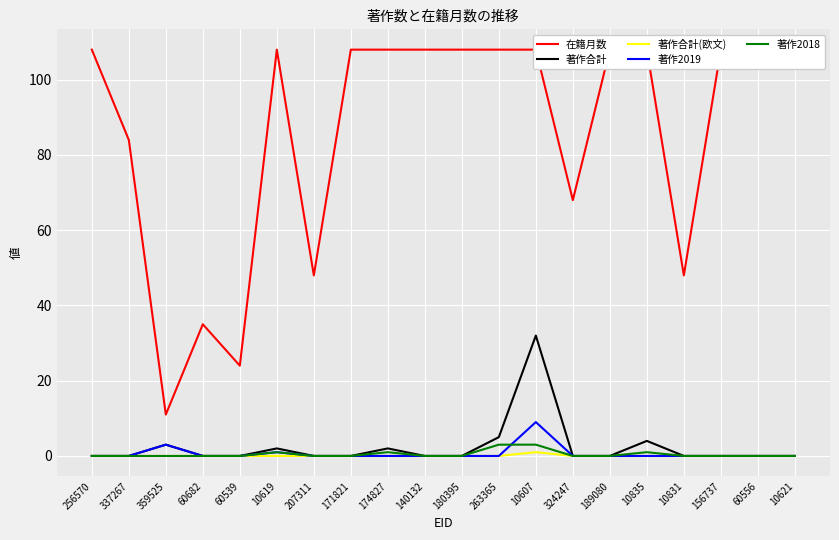

Reading right to left, extract all data points from this chart.

在籍月数: 10621=108	60556=108	156737=108	10831=48	10835=108	189080=108	324247=68	10607=108	263365=108	180395=108	140132=108	174827=108	171821=108	207311=48	10619=108	60539=24	60682=35	359525=11	337267=84	256570=108
著作合計: 10621=0	60556=0	156737=0	10831=0	10835=4	189080=0	324247=0	10607=32	263365=5	180395=0	140132=0	174827=2	171821=0	207311=0	10619=2	60539=0	60682=0	359525=3	337267=0	256570=0
著作合計(欧文): 10621=0	60556=0	156737=0	10831=0	10835=0	189080=0	324247=0	10607=1	263365=0	180395=0	140132=0	174827=0	171821=0	207311=0	10619=0	60539=0	60682=0	359525=0	337267=0	256570=0
著作2019: 10621=0	60556=0	156737=0	10831=0	10835=0	189080=0	324247=0	10607=9	263365=0	180395=0	140132=0	174827=0	171821=0	207311=0	10619=1	60539=0	60682=0	359525=3	337267=0	256570=0
著作2018: 10621=0	60556=0	156737=0	10831=0	10835=1	189080=0	324247=0	10607=3	263365=3	180395=0	140132=0	174827=1	171821=0	207311=0	10619=1	60539=0	60682=0	359525=0	337267=0	256570=0